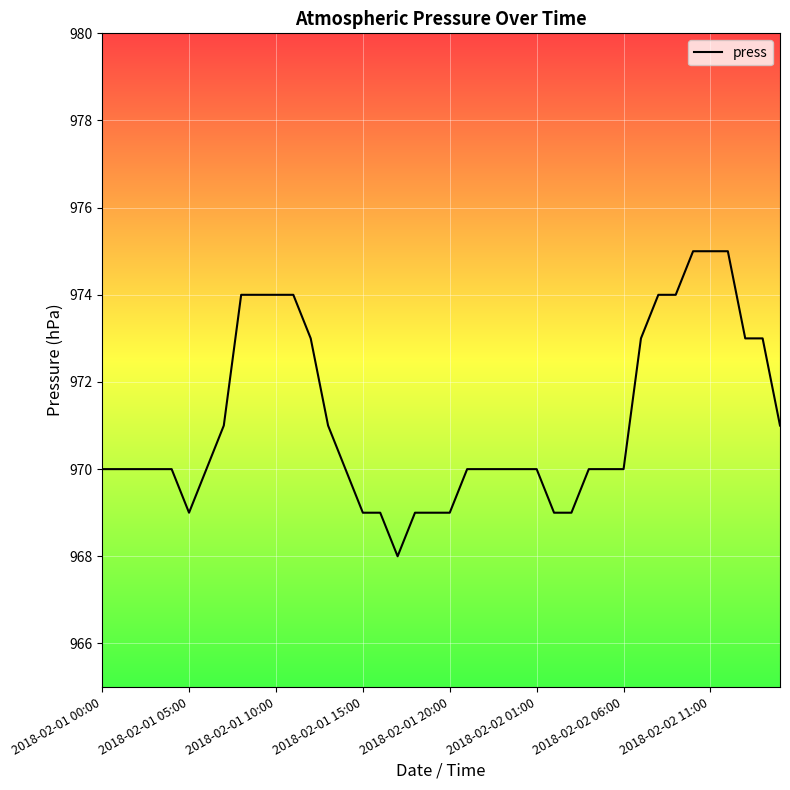

What is the difference between the maximum and minimum values?

7